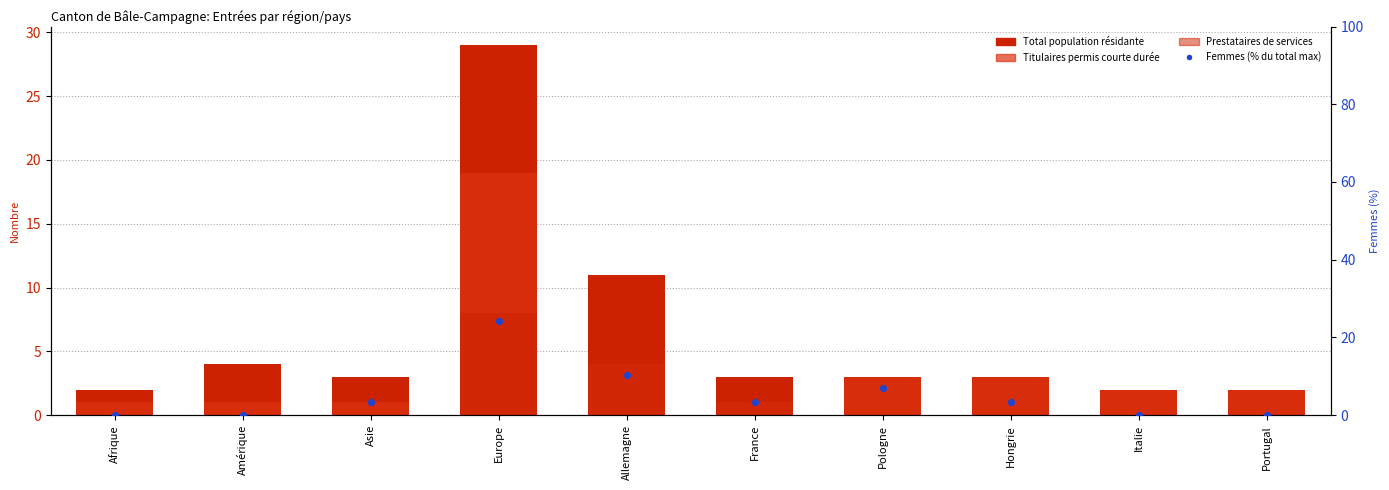

Which series has the largest Y range (max minus min)?

Total population résidante